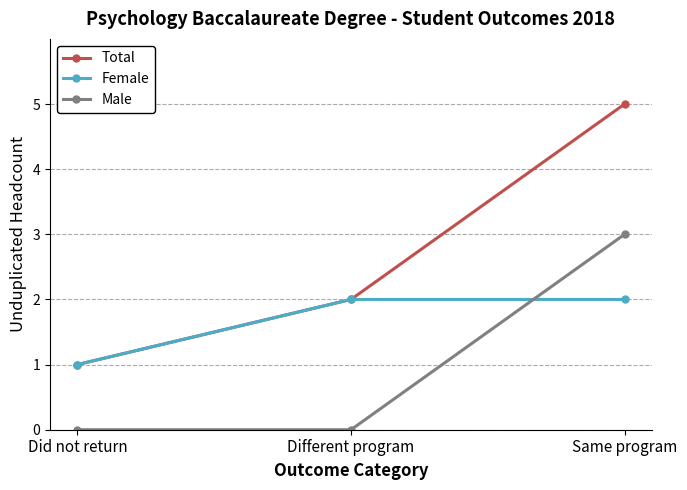

Is it true that Total equals 5 at Same program?

True